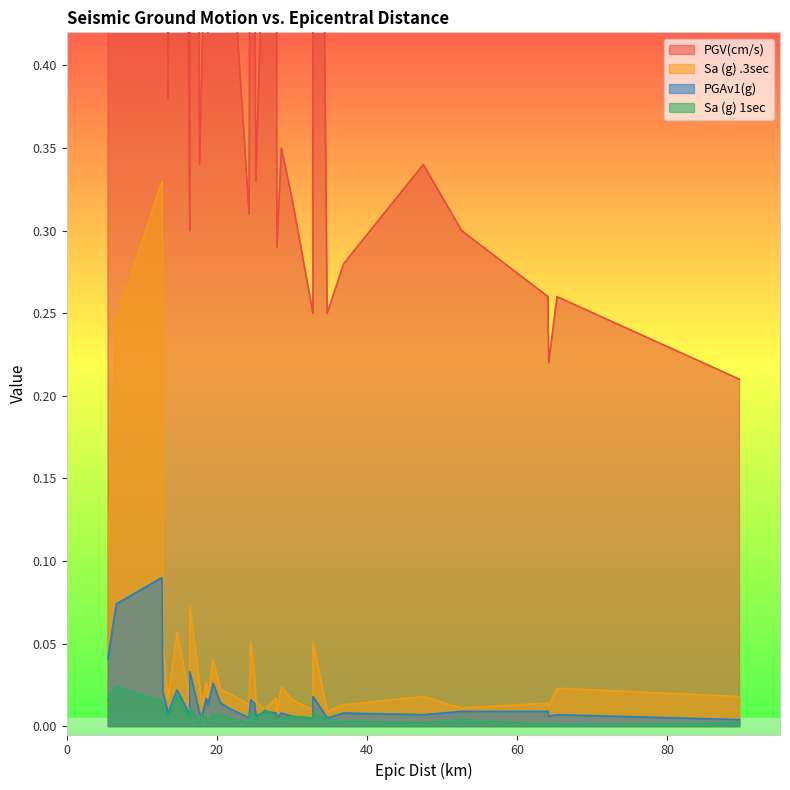

Is it true that Sa (g) 1sec equals 0.0 at 18.8?

True